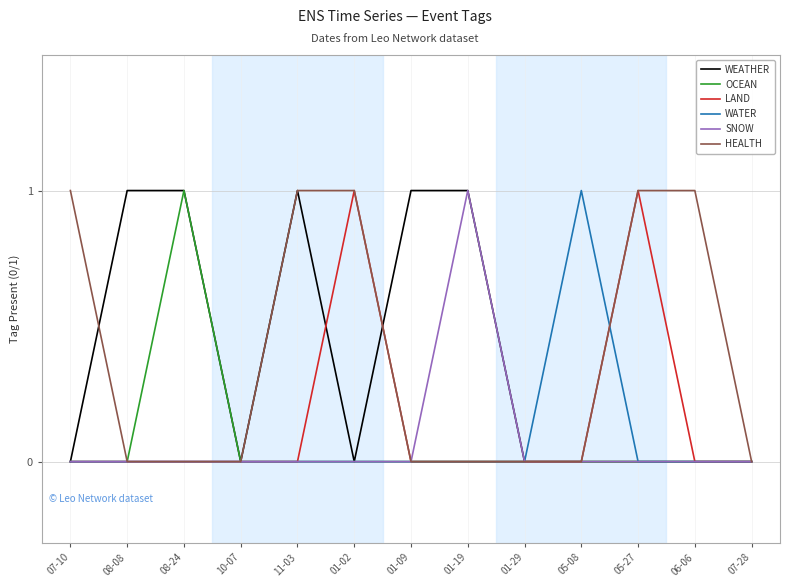

What is the difference between the highest and lowest values at 01-09?

1